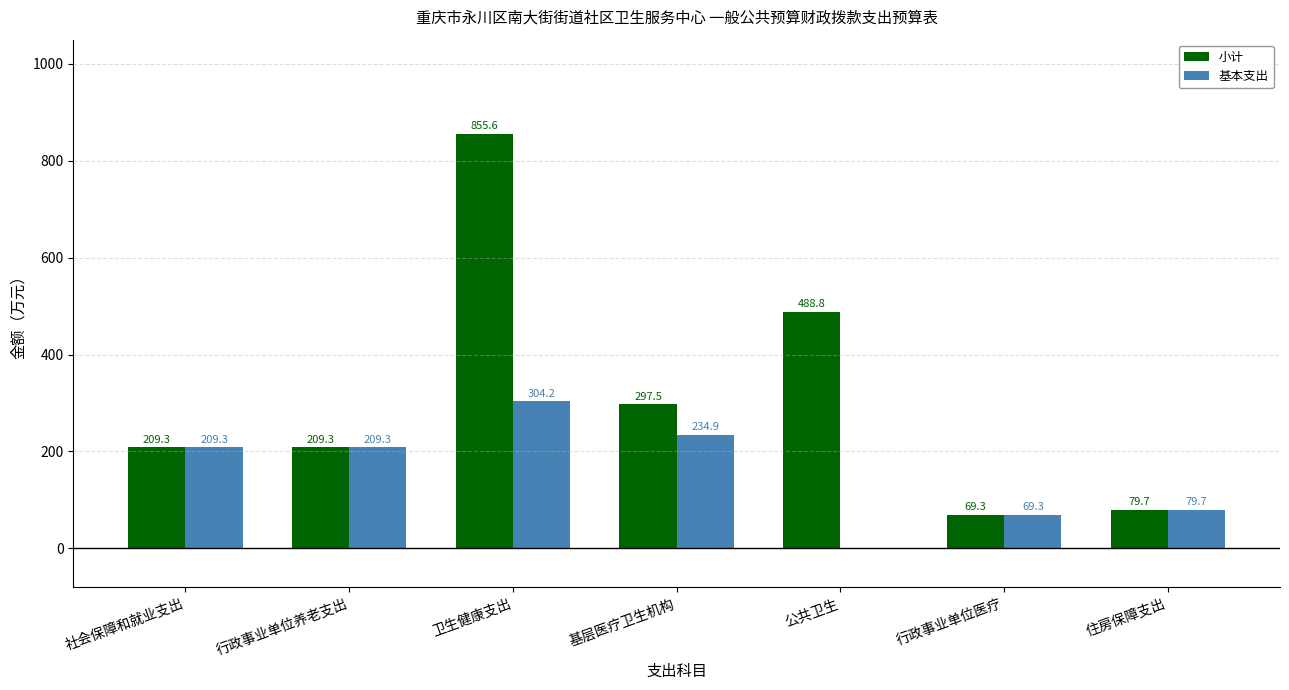

What are all the series names shown in the legend?

小计, 基本支出